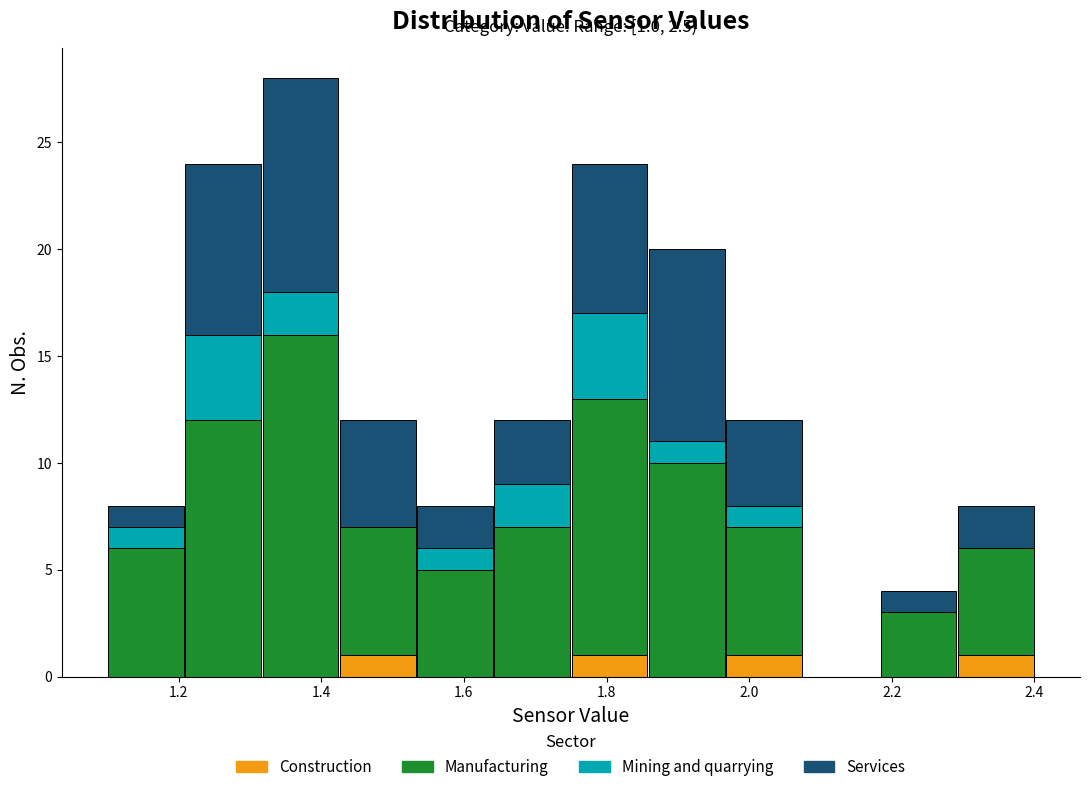

Which range on the x-axis has the tallest stacked bar (by total height)?

1.32 to 1.42